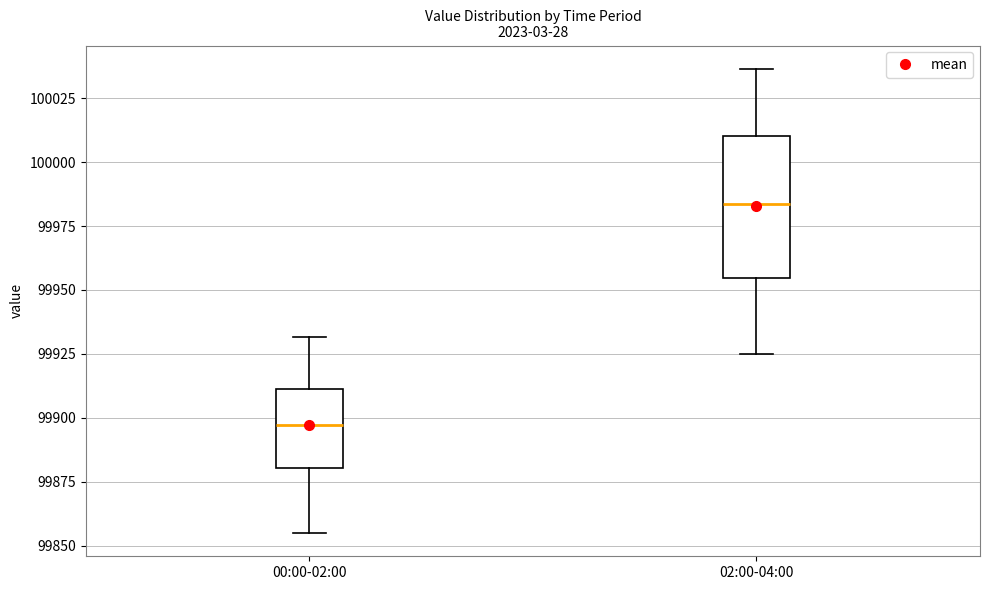

Where does the lower whisker of the box for 02:00-04:00 end on the y-axis? The values are not printed on the chart, so give them approximately, as read against the axis.

99925